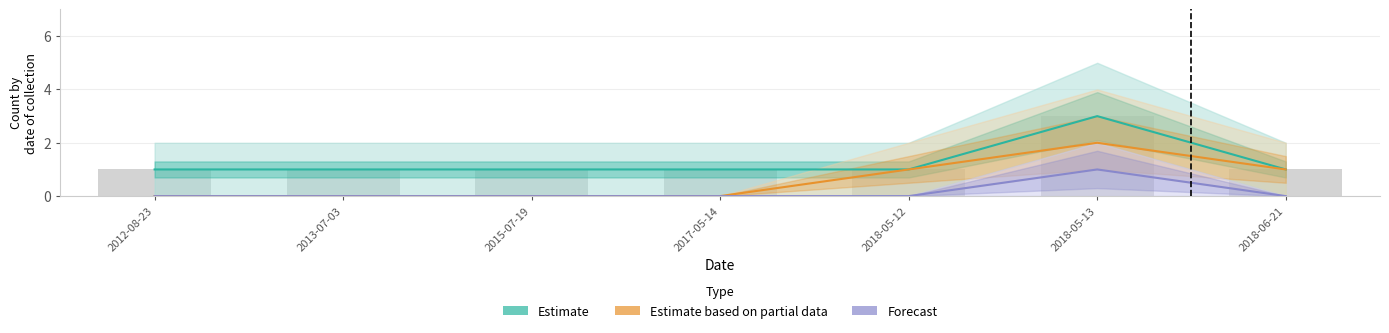

Rank the series by their average value, from highest to lowest.

Estimate, Estimate based on partial data, Forecast